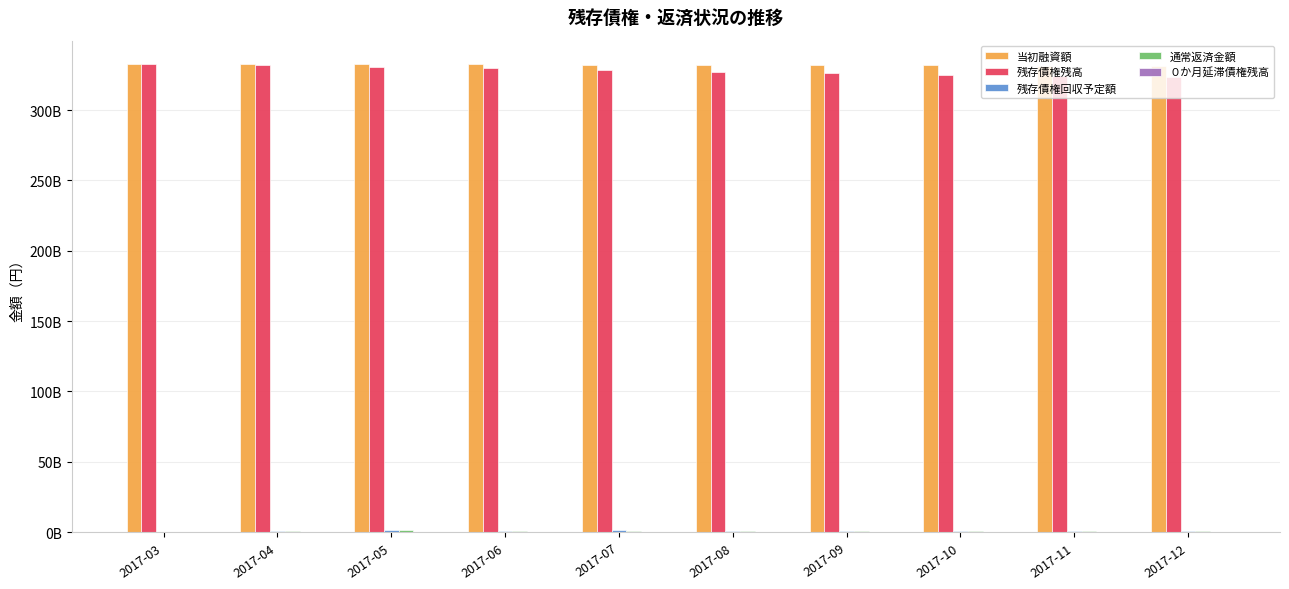

Are the bars grouped side by side (vs. stacked)?

Yes